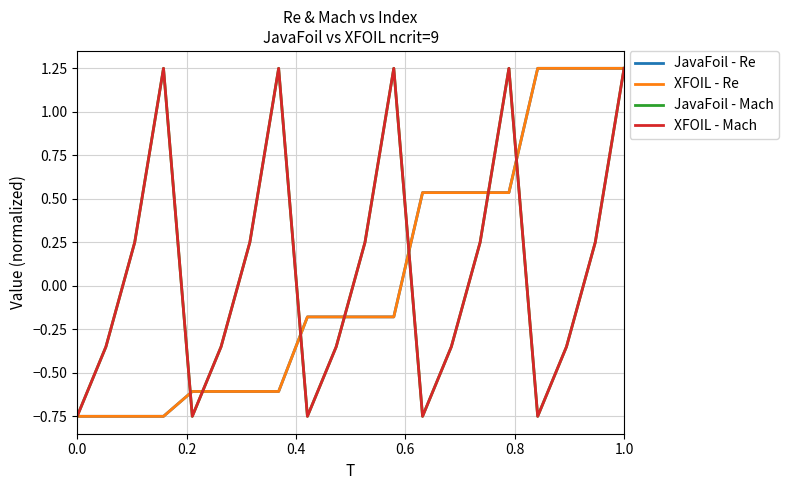

True or false: JavaFoil - Mach and XFOIL - Mach intersect in this chart.

False